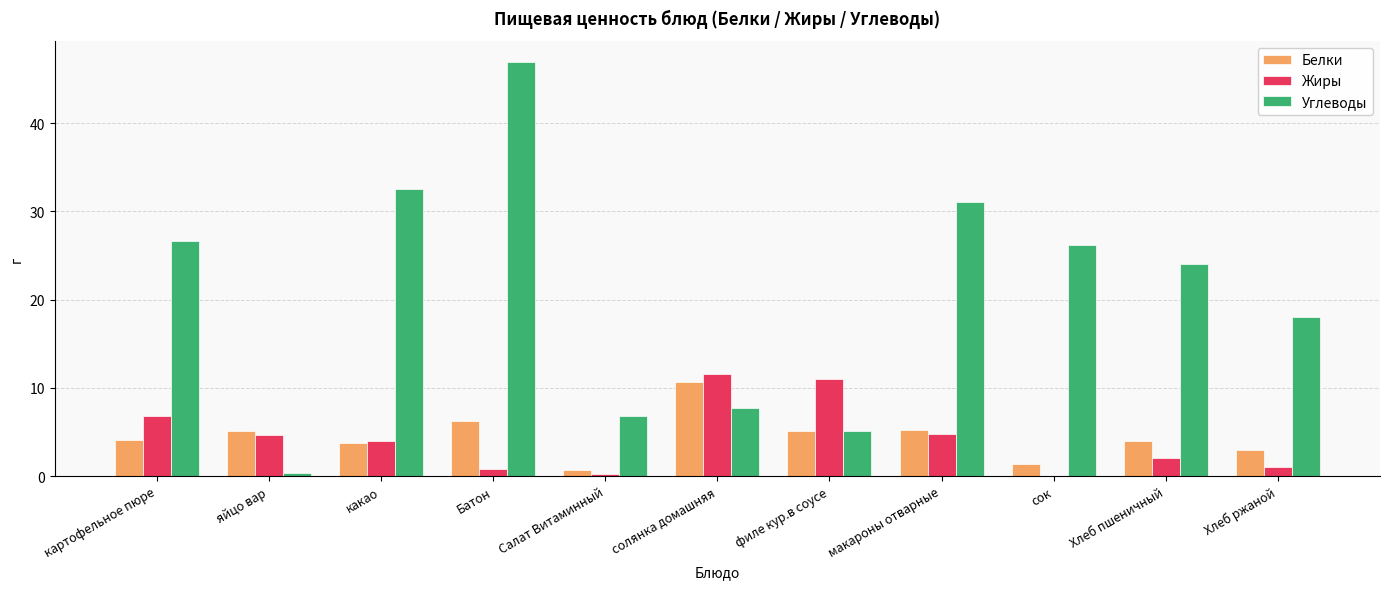

What is the maximum value shown in the chart?

47.0